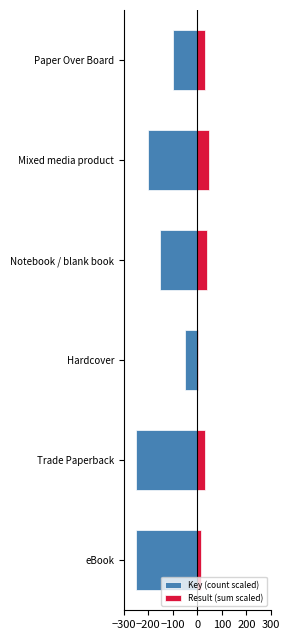

Which series has the largest range (max minus min)?

Key (count scaled)